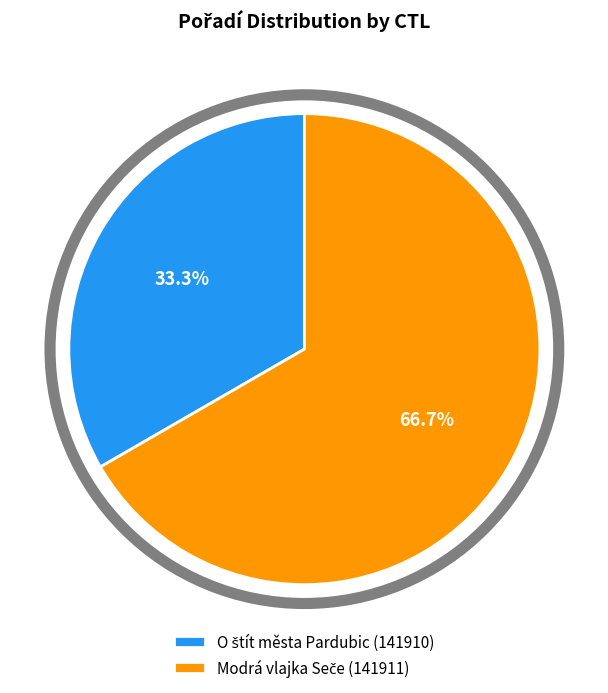

Does any single category account for the majority?

Yes